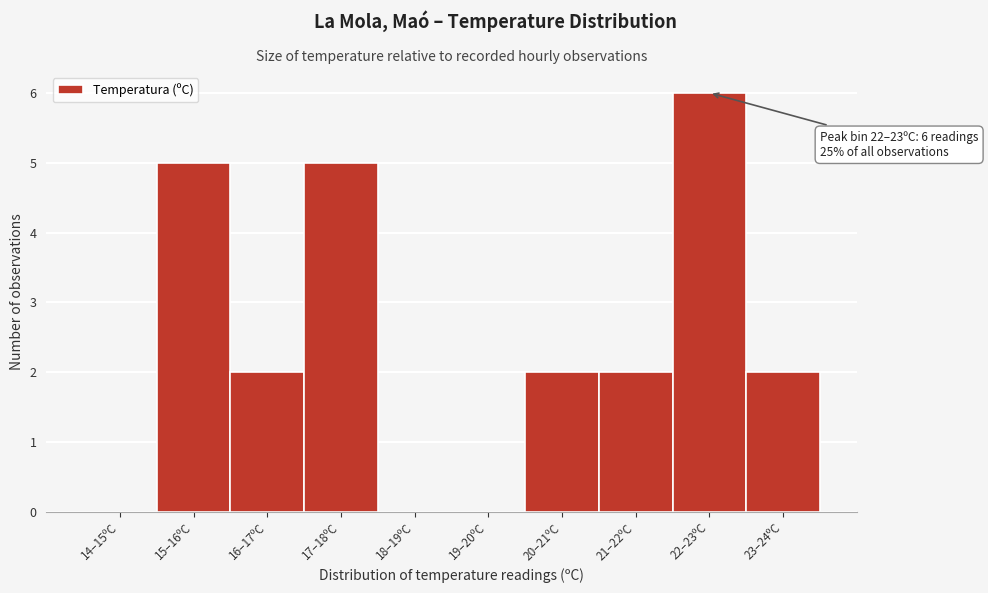

Reading left to right, extract all data points from this chart.

14–15ºC=0	15–16ºC=5	16–17ºC=2	17–18ºC=5	18–19ºC=0	19–20ºC=0	20–21ºC=2	21–22ºC=2	22–23ºC=6	23–24ºC=2